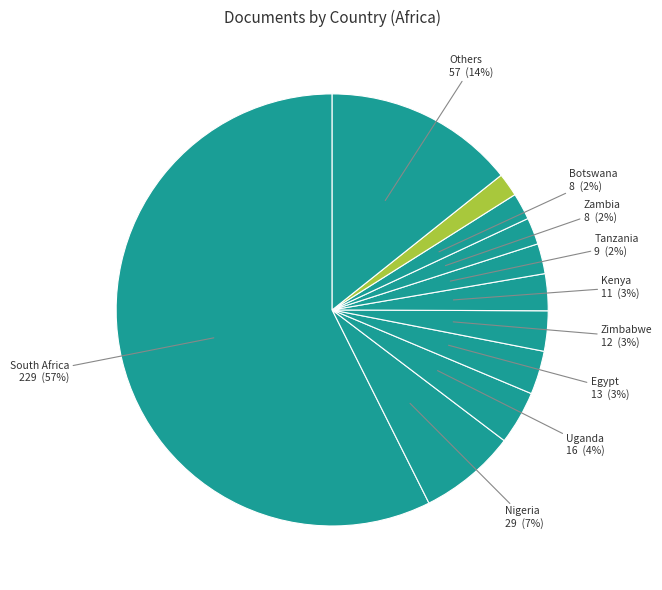

How many segments does this pie chart have?

11